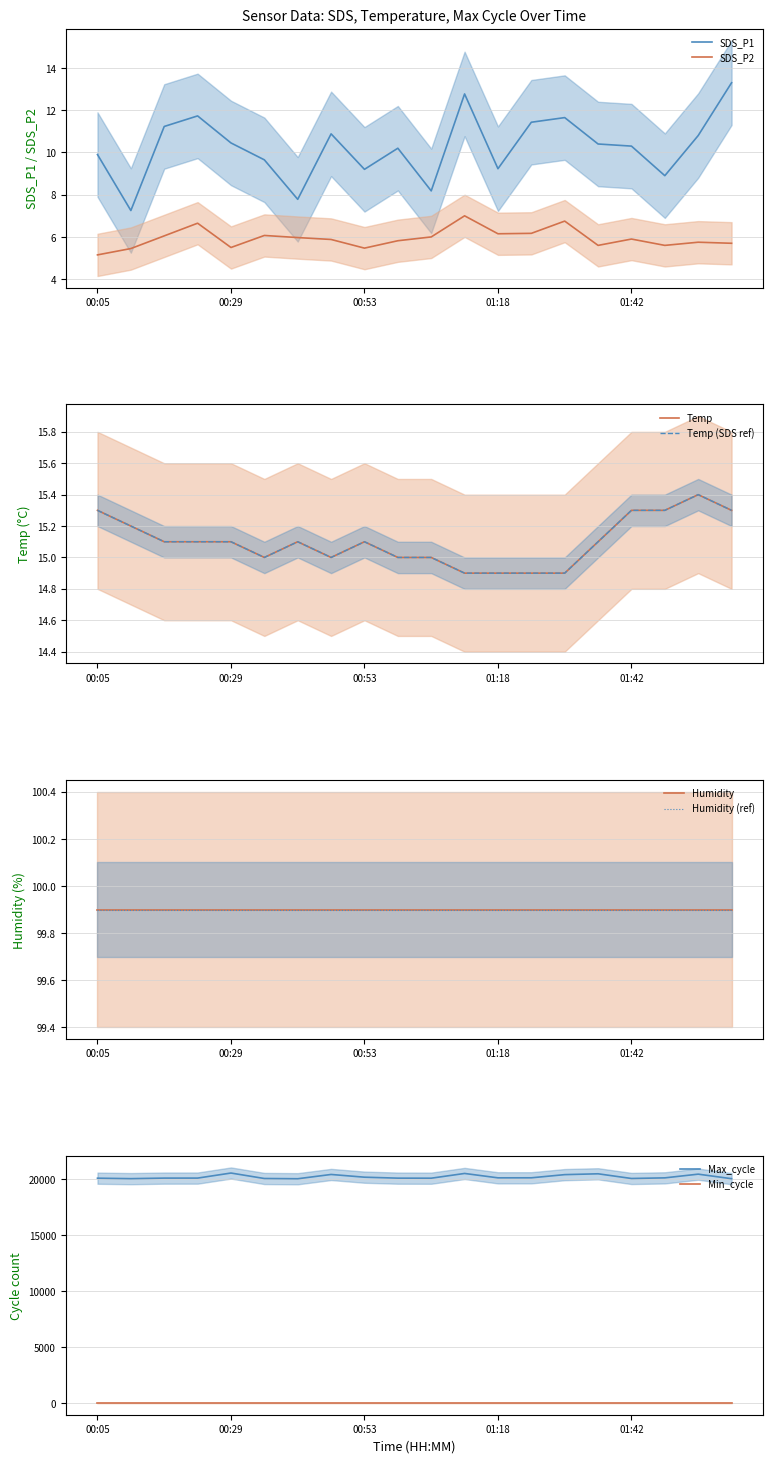

In SDS_P1, how many points are lower than both neighbors (excluding endpoints)?

6